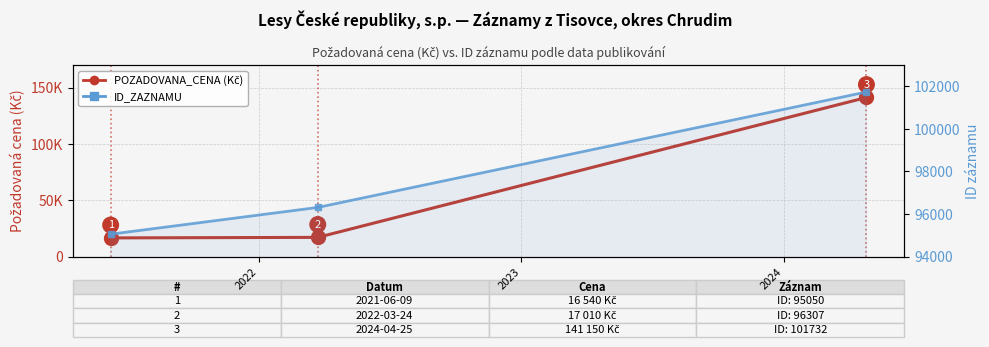

What is the difference between the second highest and minimum values in the ID_ZAZNAMU series?

1257